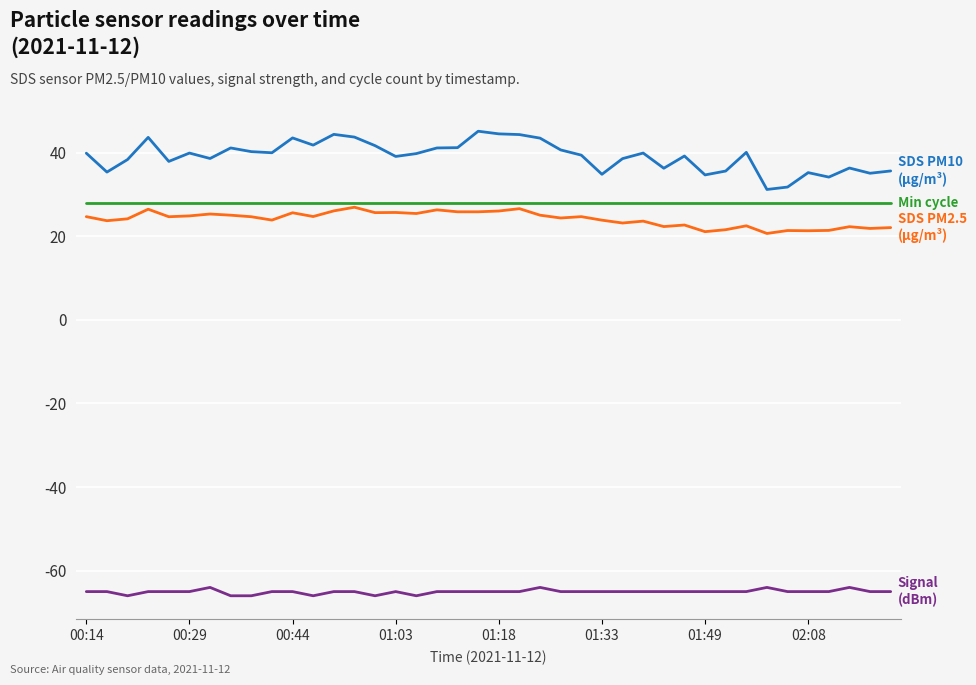

What is the greatest value displayed?

45.1